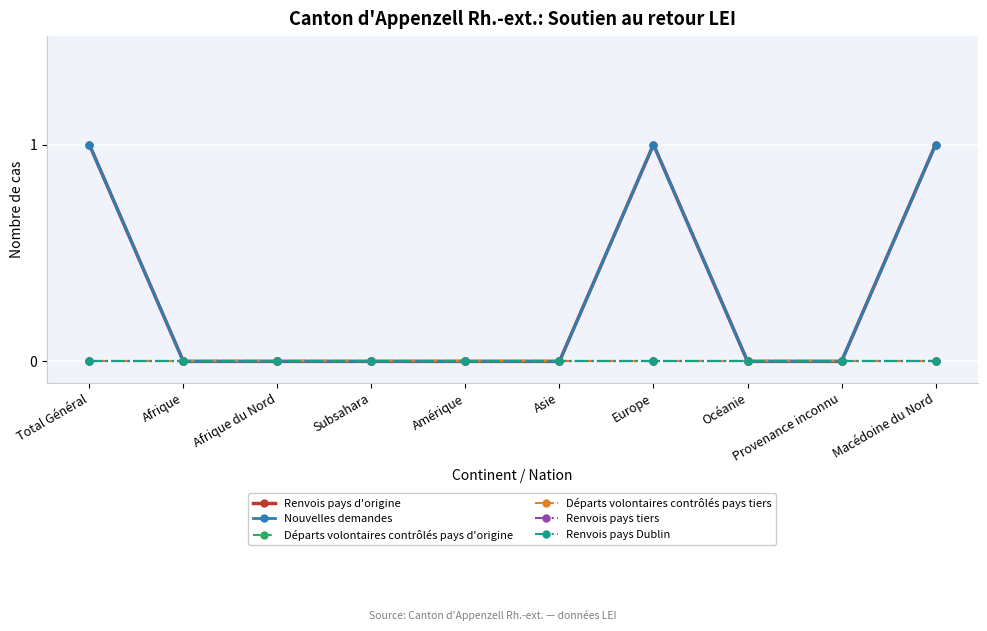

Is it true that Départs volontaires contrôlés pays d'origine equals 0 at Amérique?

True